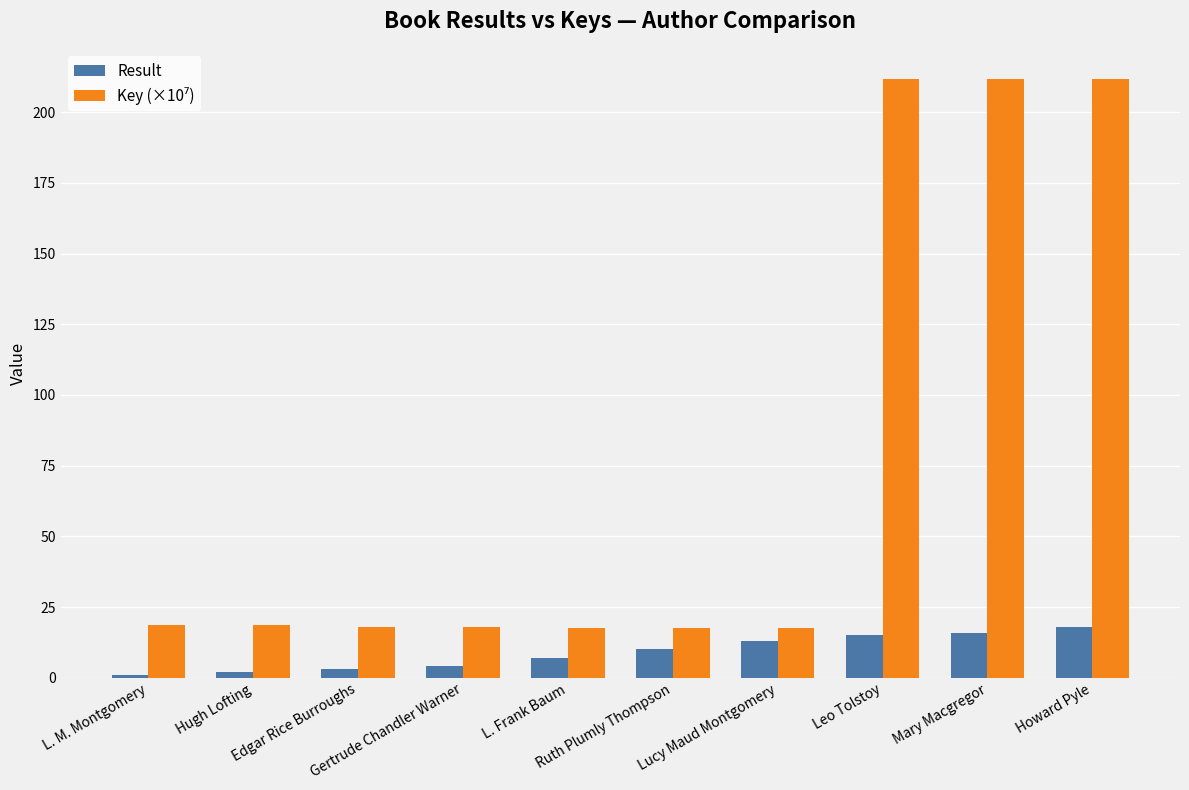

What is the average value of the Result series?

8.9